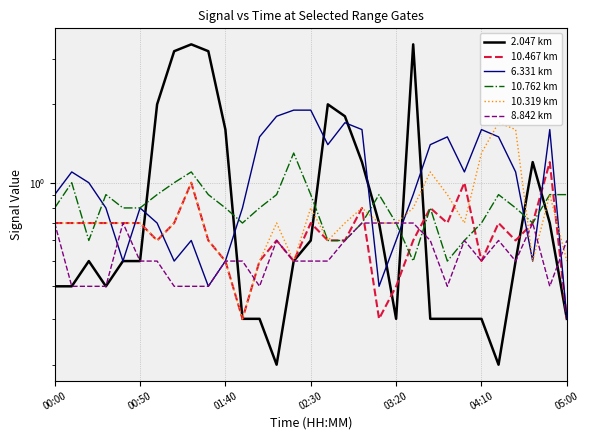

How many 10.762 km values are between 0 and 1?

29